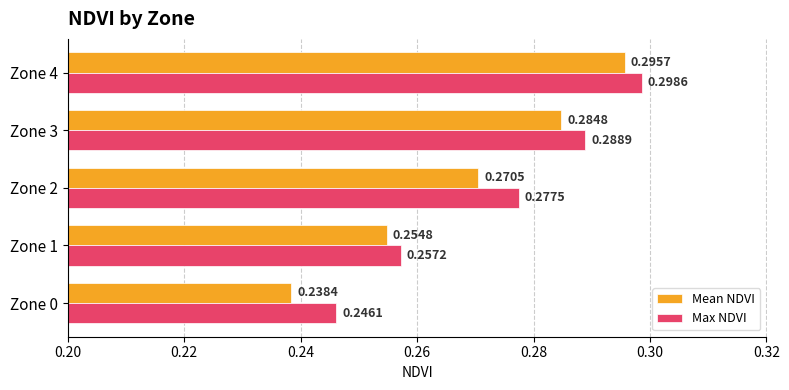

At how many categories does at least one series exceed 0?

5